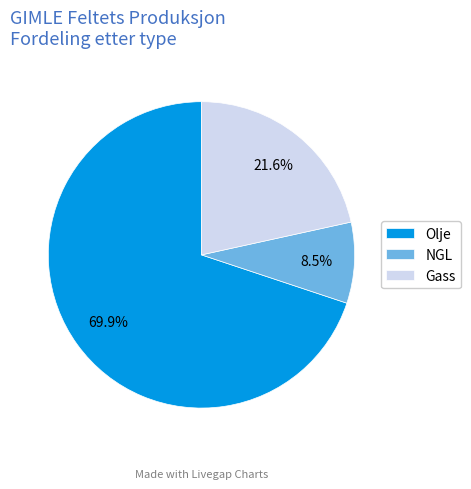

Which slice is the largest?

Olje